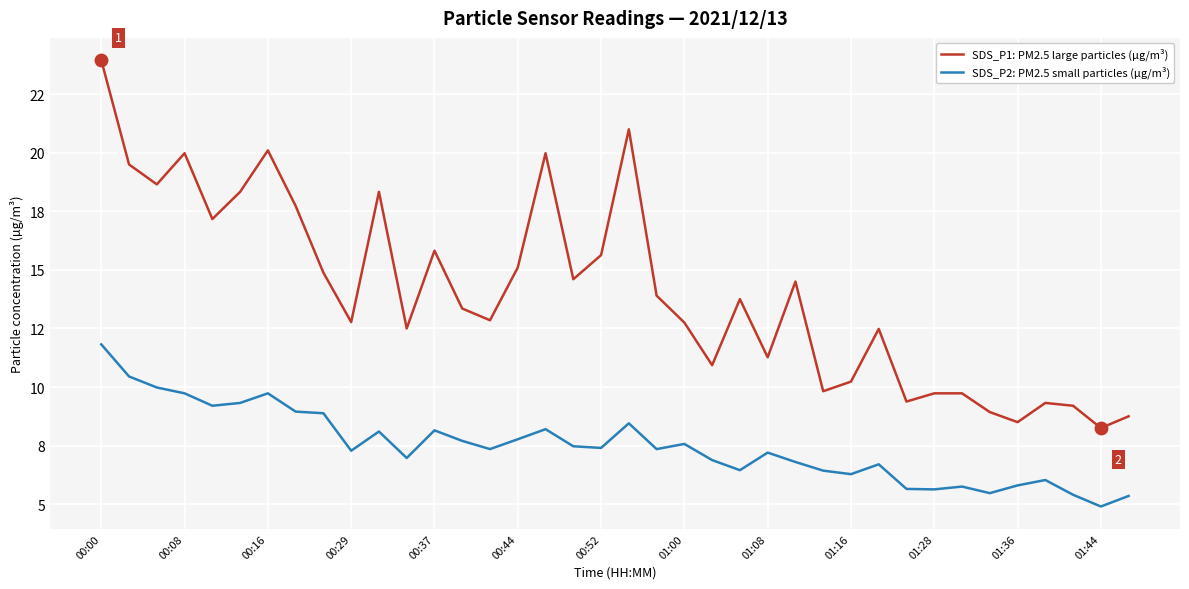

At how many categories does at least one series exceed 10?

28